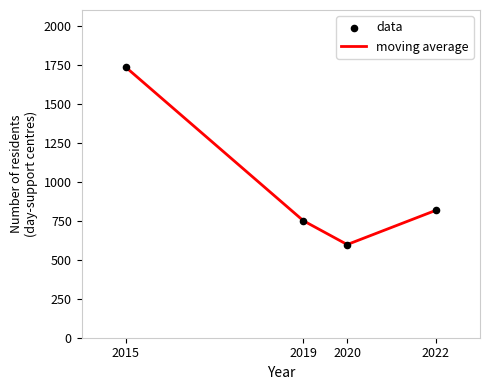

At which category is the sum across all series the highest?

2015